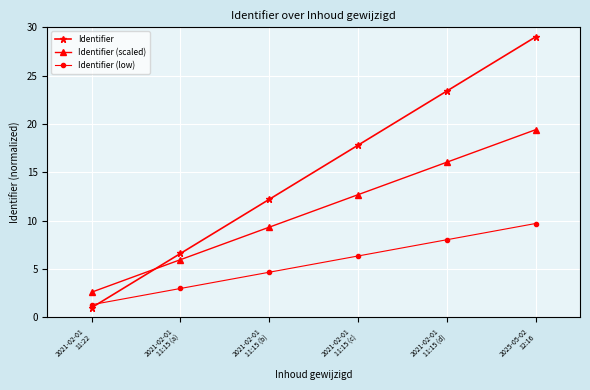

What is the highest value of the Identifier (scaled) series?

19.4